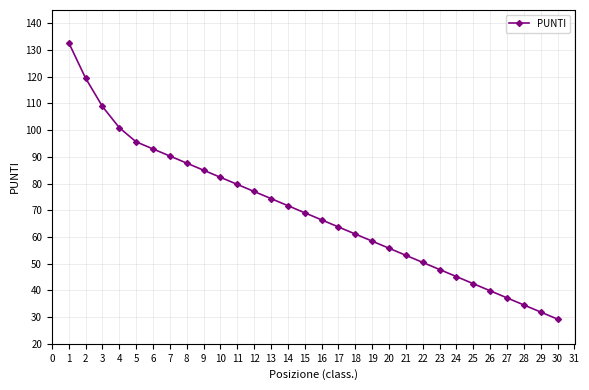

What is the value of the 20th point from the left?

55.8